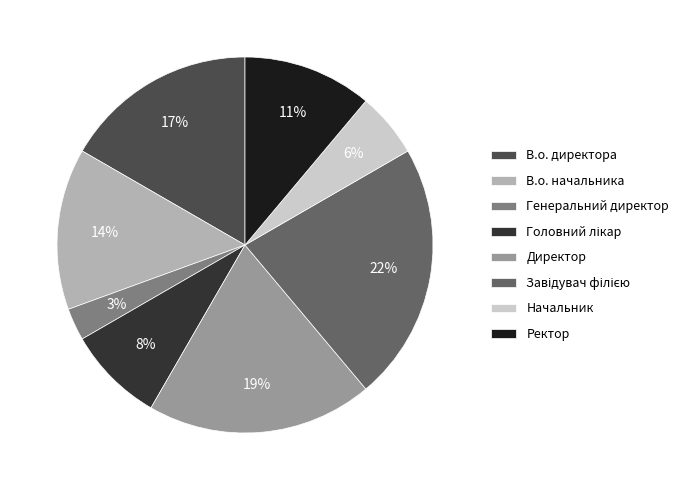

How many segments does this pie chart have?

8